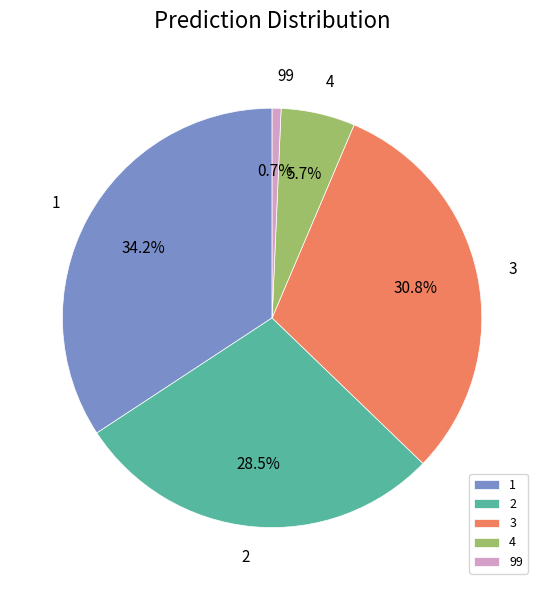

Rank the categories by value from lowest to highest.

99, 4, 2, 3, 1